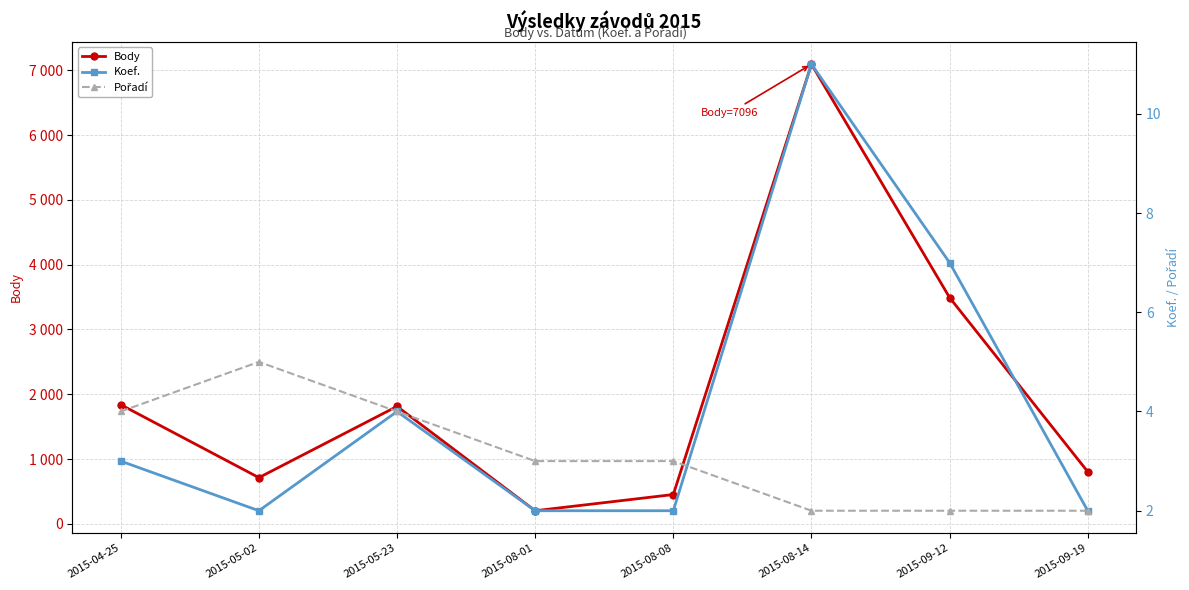

Is this an area chart (filled region under the line)?

No